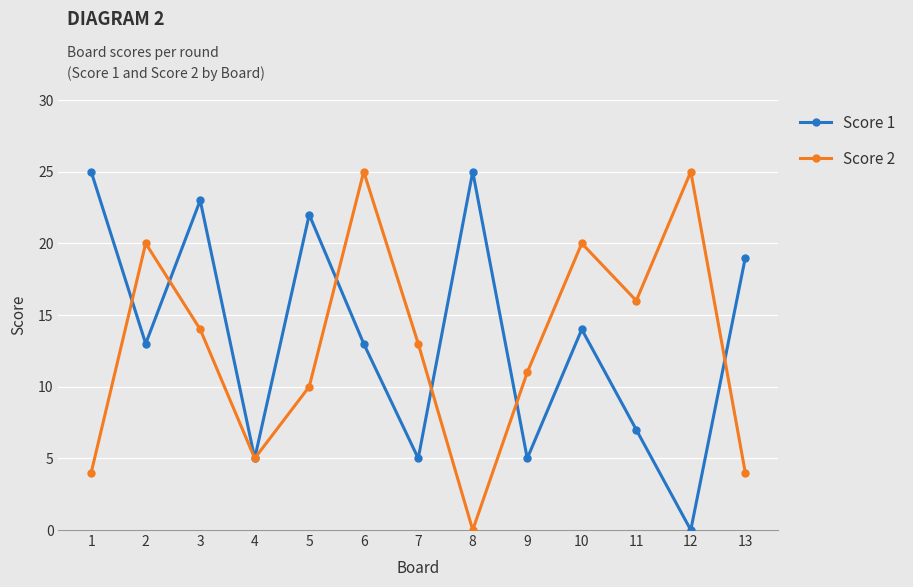

What is the greatest value displayed?

25